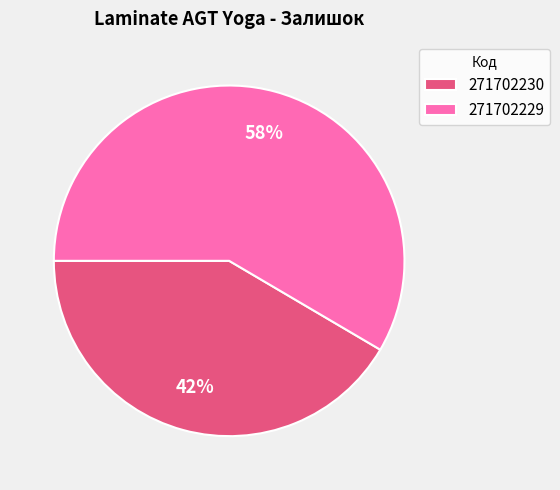

Rank the categories by value from lowest to highest.

271702230, 271702229